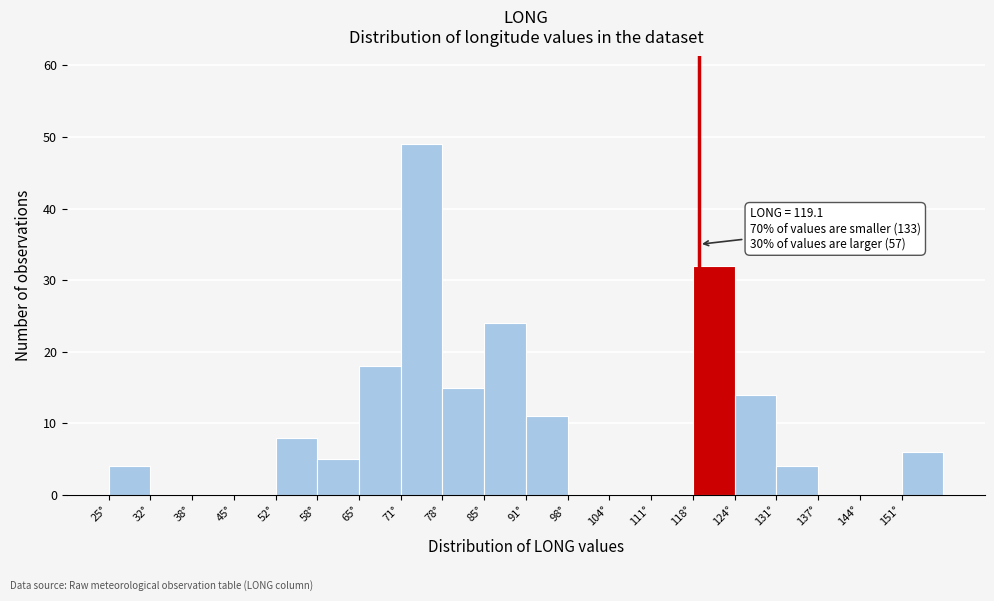

Which range on the x-axis has the tallest bar?

71.9 to 78.5